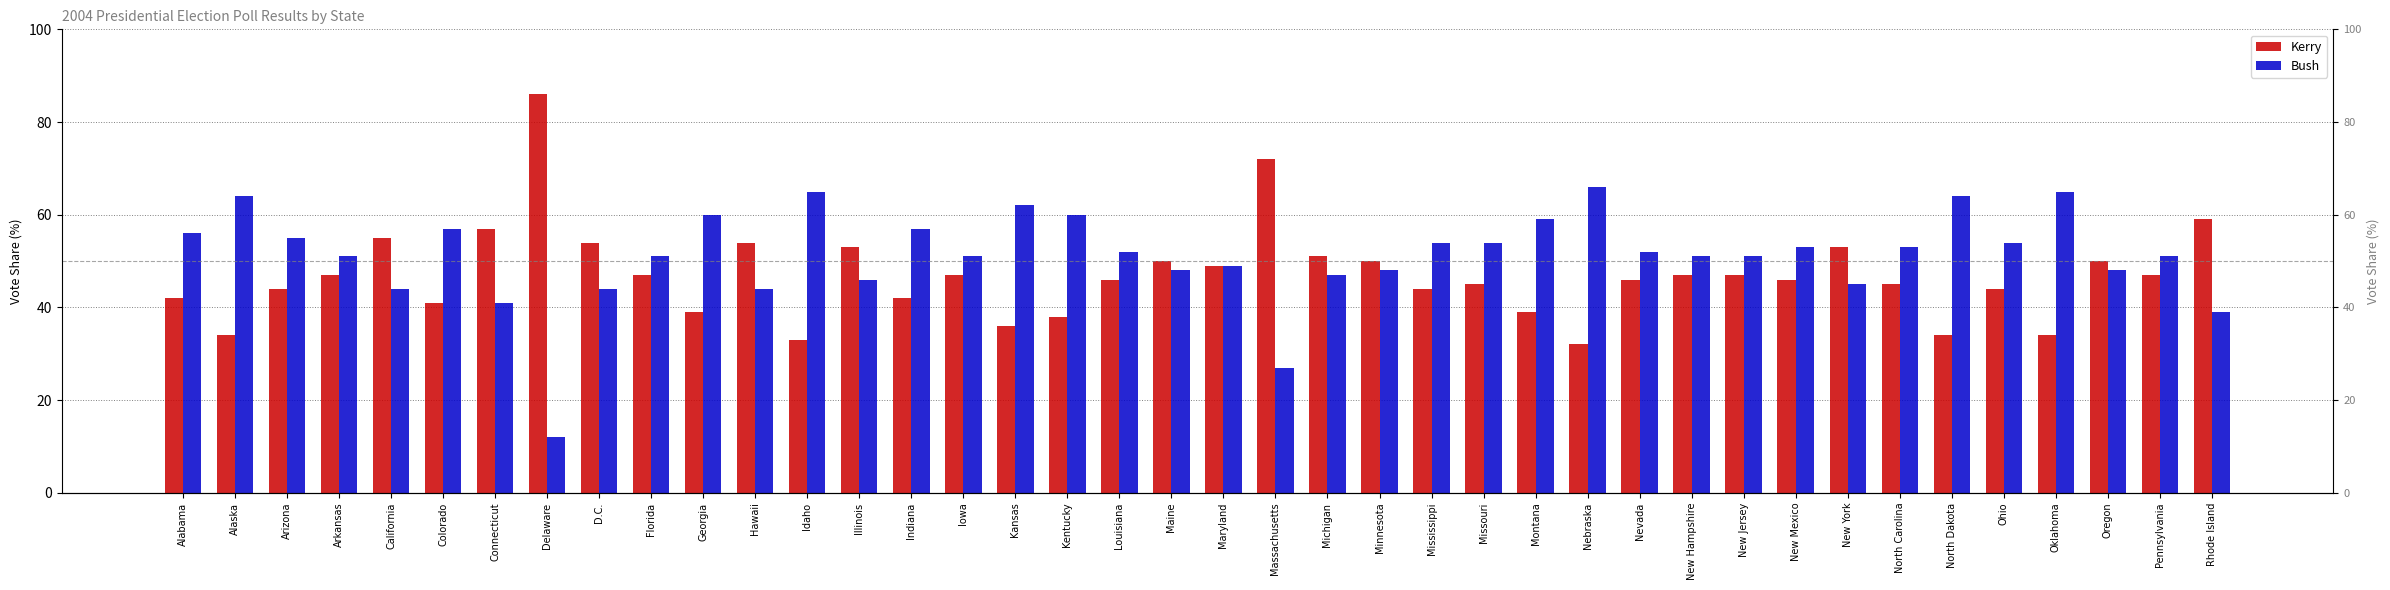

What is the difference between the Kerry values at Massachusetts and D.C.?

18